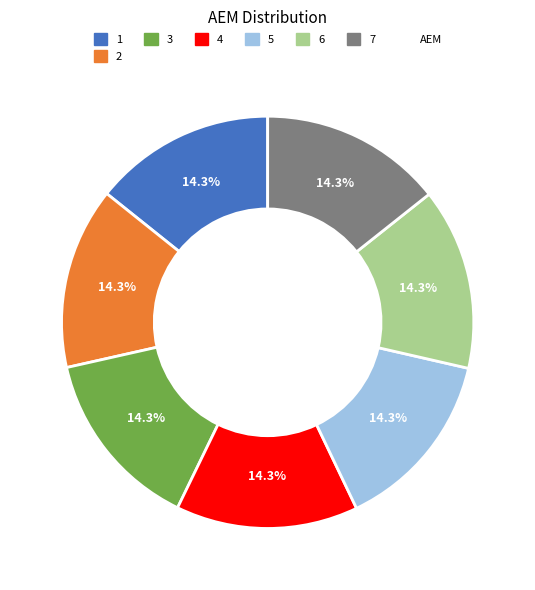

Is there any slice that represents more than half of the pie?

No